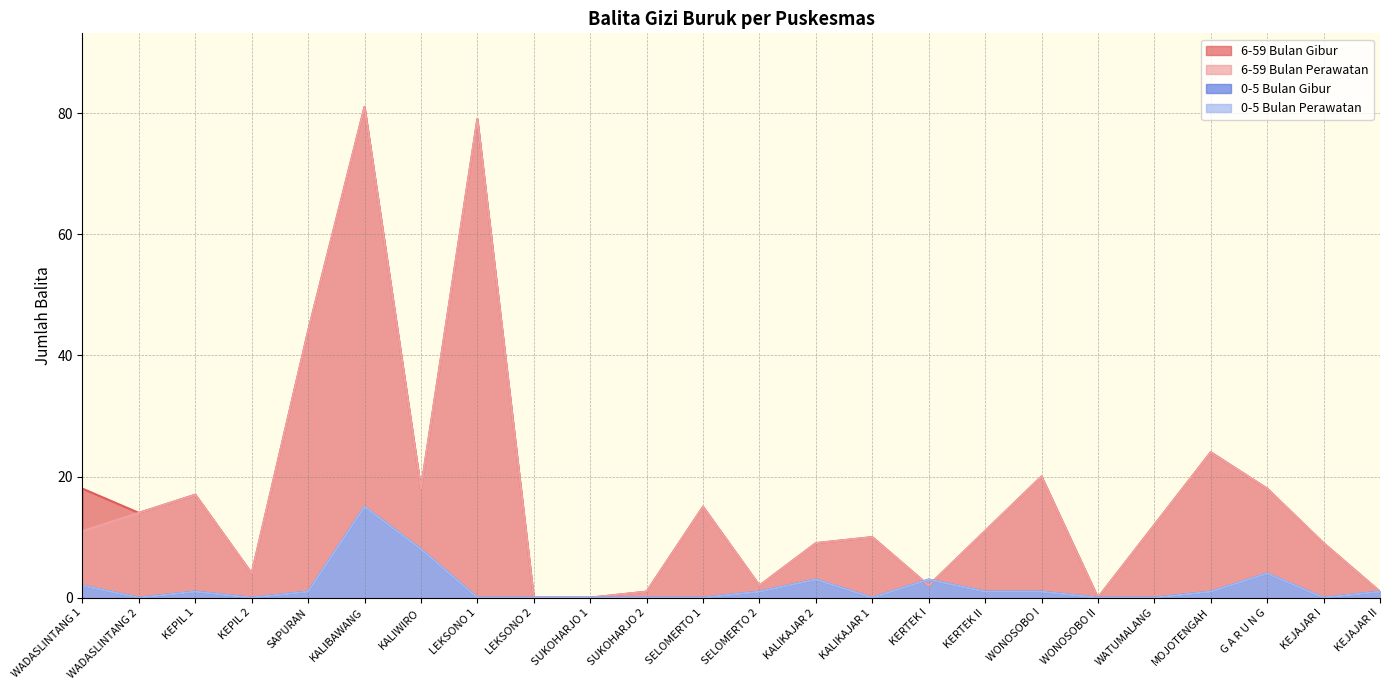

Is the value of 0-5 Bulan Perawatan at KALIBAWANG greater than the value of 6-59 Bulan Perawatan at KERTEK II?

Yes